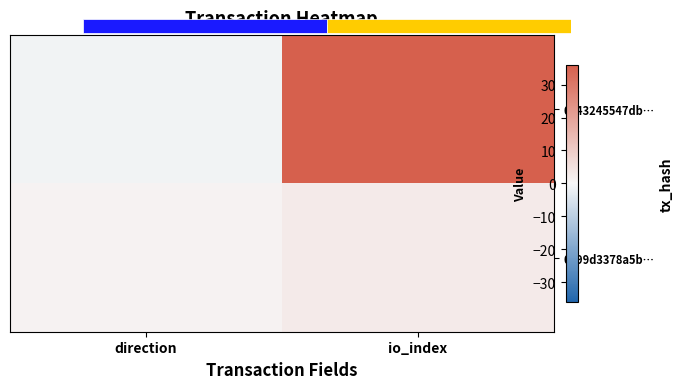

Reading left to right, extract all data points from this chart.

0043245547db…: direction=-1	io_index=36
0699d3378a5b…: direction=1	io_index=3